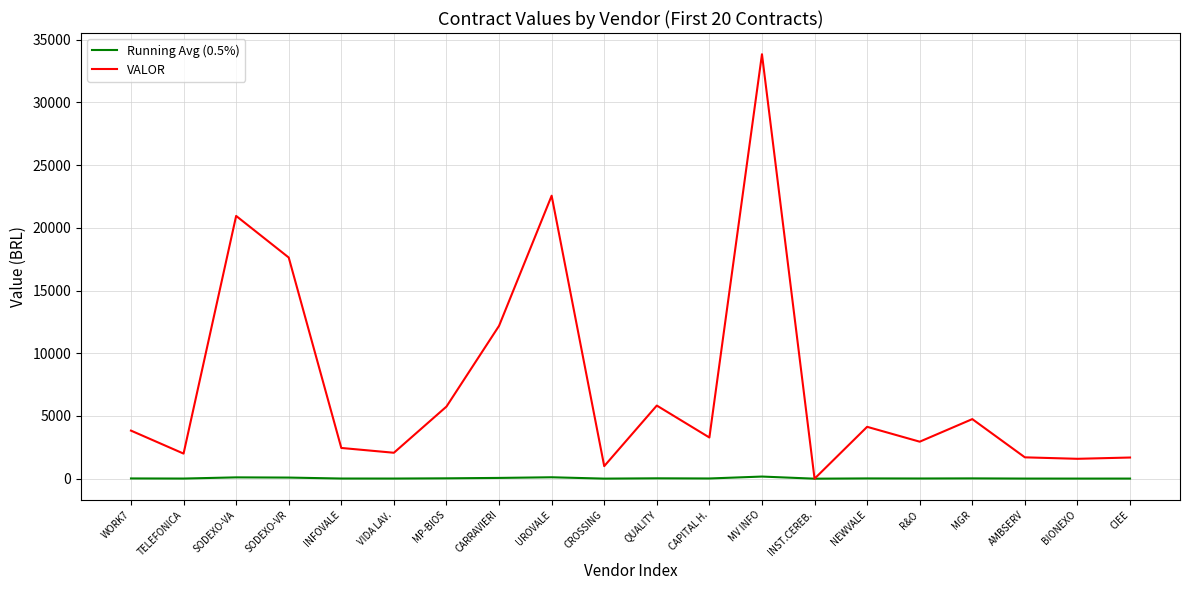

What position from the left is SODEXO-VR?

4